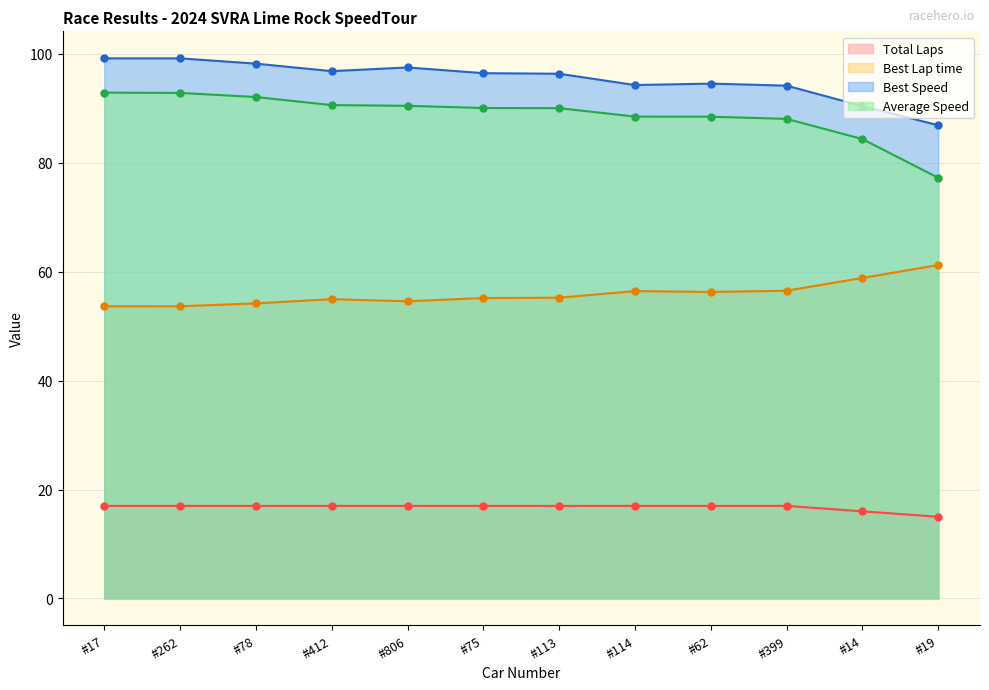

What is the value of the Best Lap time point at the 12th from the left?

61.2